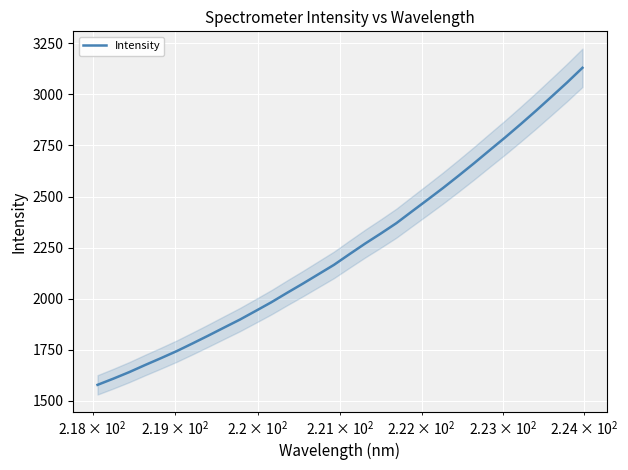

How many lines are shown in the chart?

1